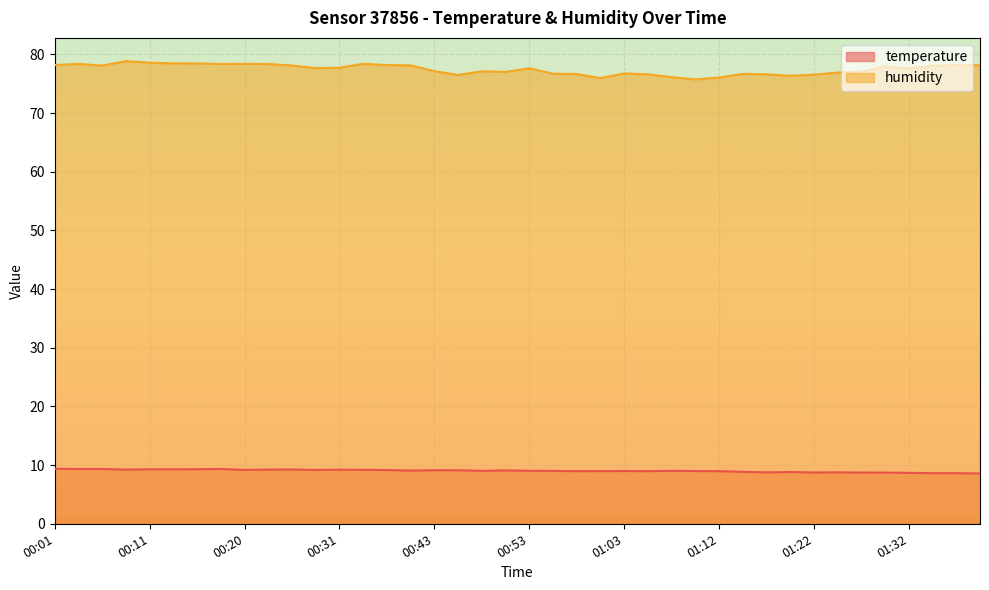

Reading right to left, transcribe all the data shown in this chart.

temperature: 01:39=8.6	01:37=8.6	01:34=8.6	01:32=8.7	01:29=8.7	01:27=8.7	01:25=8.8	01:22=8.7	01:20=8.8	01:17=8.8	01:15=8.8	01:12=9.0	01:10=9.0	01:07=9.0	01:05=9.0	01:03=9.0	01:00=9.0	00:58=9.0	00:55=9.0	00:53=9.0	00:50=9.1	00:48=9.0	00:46=9.1	00:43=9.1	00:38=9.1	00:35=9.2	00:33=9.2	00:31=9.2	00:28=9.2	00:25=9.2	00:23=9.2	00:20=9.2	00:18=9.3	00:16=9.3	00:13=9.3	00:11=9.3	00:08=9.2	00:06=9.3	00:03=9.3	00:01=9.4
humidity: 01:39=78.1	01:37=78.2	01:34=78.0	01:32=77.6	01:29=78.0	01:27=77.0	01:25=76.9	01:22=76.5	01:20=76.3	01:17=76.6	01:15=76.7	01:12=76.0	01:10=75.7	01:07=76.1	01:05=76.6	01:03=76.8	01:00=76.0	00:58=76.6	00:55=76.7	00:53=77.6	00:50=77.0	00:48=77.1	00:46=76.5	00:43=77.1	00:38=78.1	00:35=78.2	00:33=78.4	00:31=77.7	00:28=77.7	00:25=78.1	00:23=78.3	00:20=78.4	00:18=78.4	00:16=78.5	00:13=78.5	00:11=78.6	00:08=78.9	00:06=78.1	00:03=78.4	00:01=78.2